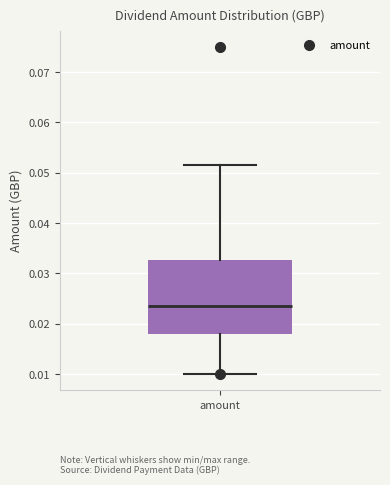

Read this box plot against the y-axis: the position of the median line, the range covered by the box, and the ends of both whiskers. The values are not printed on the chart, so give them approximately, as read against the axis.

median 0.024, box 0.018 to 0.033, whiskers 0.010 to 0.052